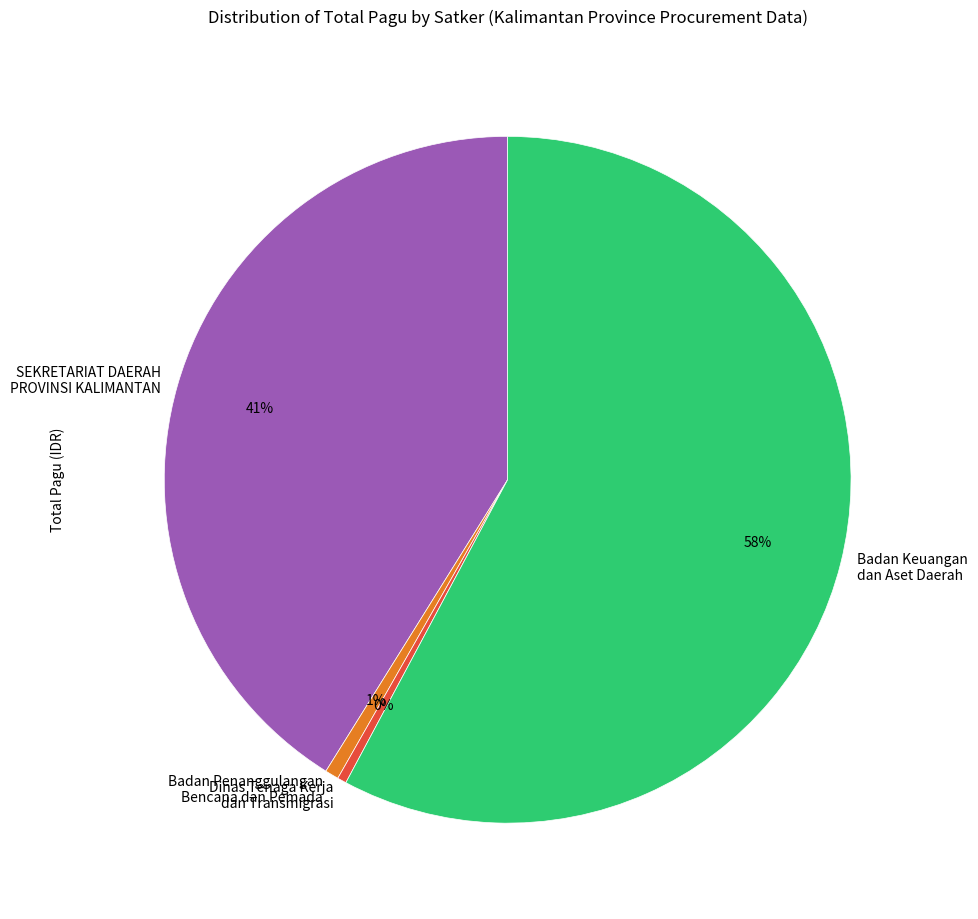

Count the number of slices in the pie.

4